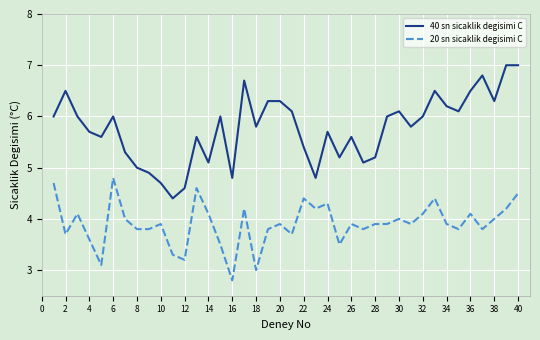

List the series in order of their peak value, highest first.

40 sn sicaklik degisimi C, 20 sn sicaklik degisimi C